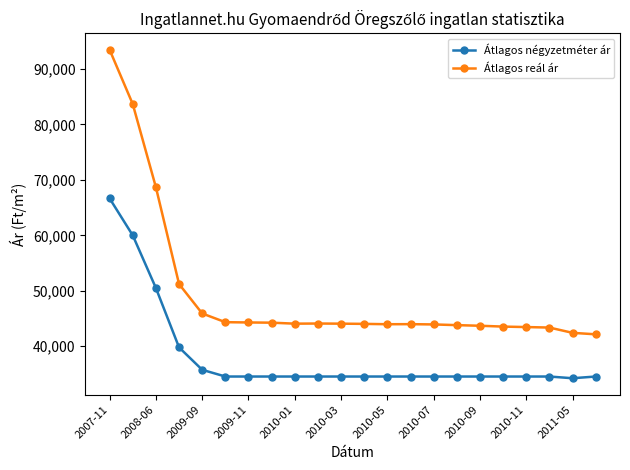

How many values in the Átlagos reál ár series are below 44078?

11